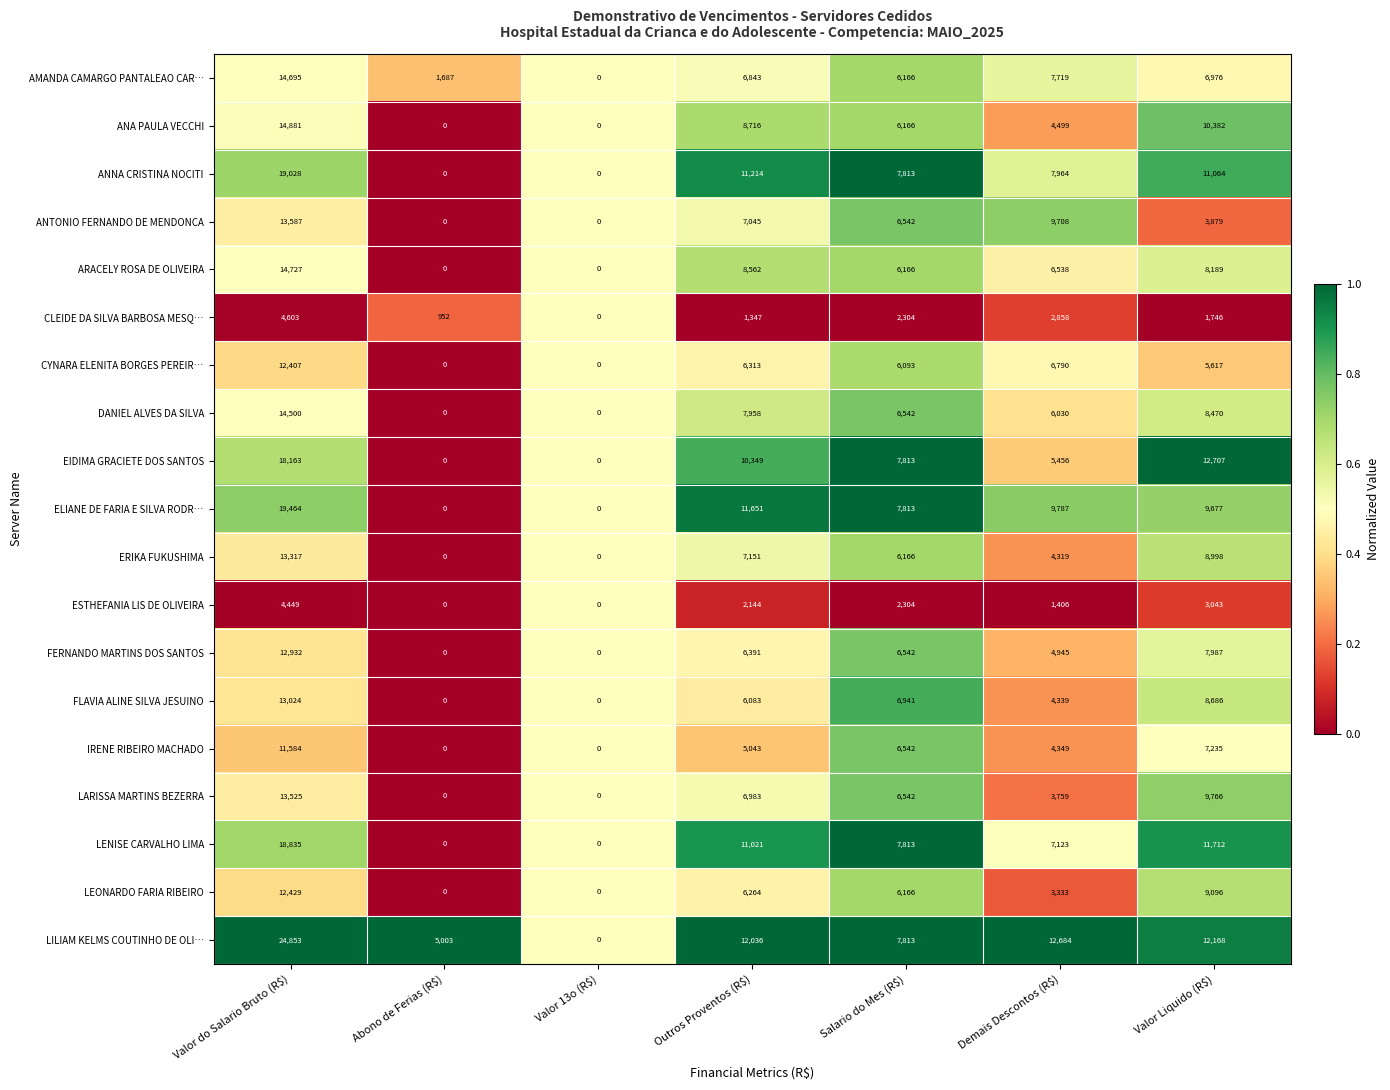

At Demais Descontos (R$), list the series in order from largest to smallest.

LILIAM KELMS COUTINHO DE OLI…, ELIANE DE FARIA E SILVA RODR…, ANTONIO FERNANDO DE MENDONCA, ANNA CRISTINA NOCITI, AMANDA CAMARGO PANTALEAO CAR…, LENISE CARVALHO LIMA, CYNARA ELENITA BORGES PEREIR…, ARACELY ROSA DE OLIVEIRA, DANIEL ALVES DA SILVA, EIDIMA GRACIETE DOS SANTOS, FERNANDO MARTINS DOS SANTOS, ANA PAULA VECCHI, IRENE RIBEIRO MACHADO, FLAVIA ALINE SILVA JESUINO, ERIKA FUKUSHIMA, LARISSA MARTINS BEZERRA, LEONARDO FARIA RIBEIRO, CLEIDE DA SILVA BARBOSA MESQ…, ESTHEFANIA LIS DE OLIVEIRA